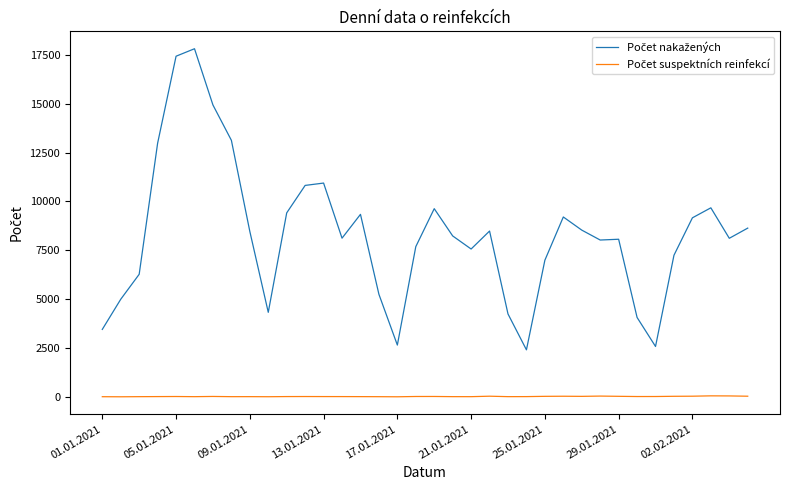

How many lines are shown in the chart?

2